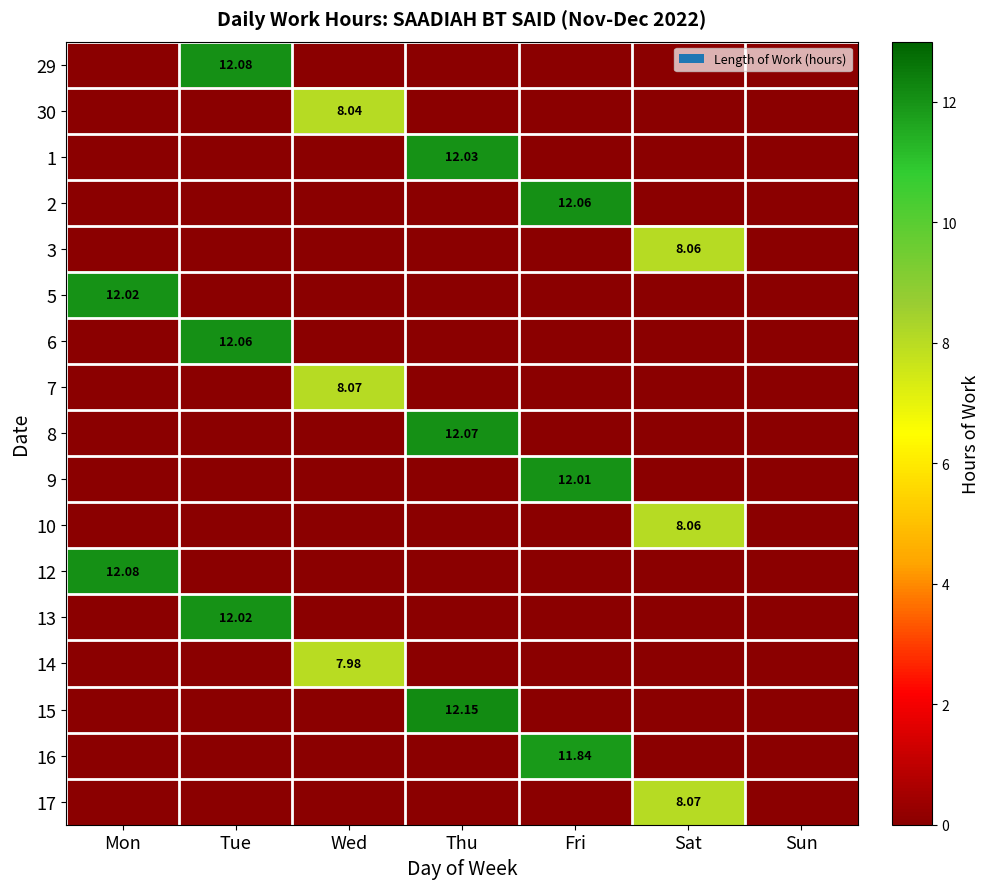

Between Sat and Wed, which is larger?

Sat